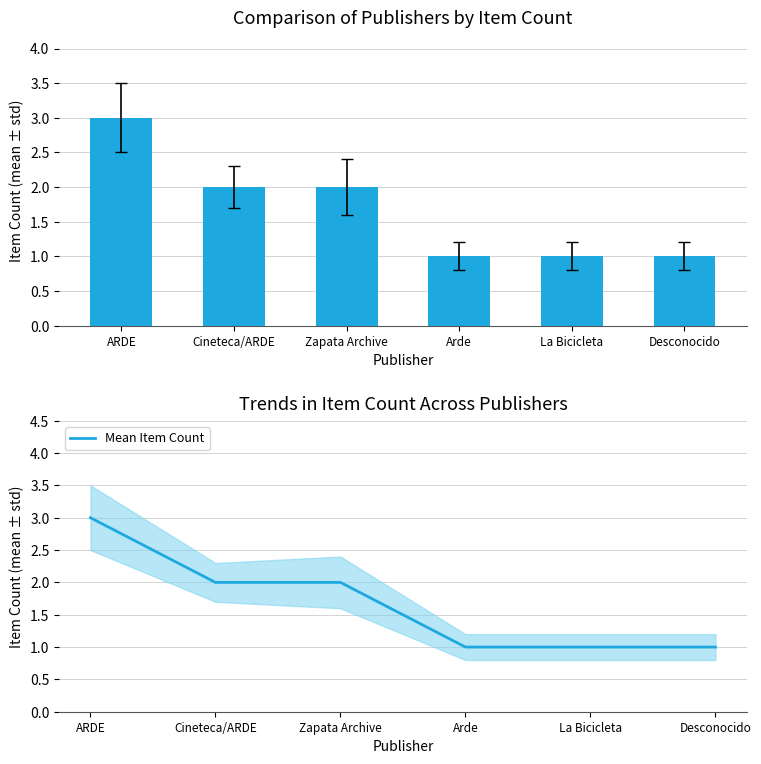

Which series has the largest range (max minus min)?

Item Count